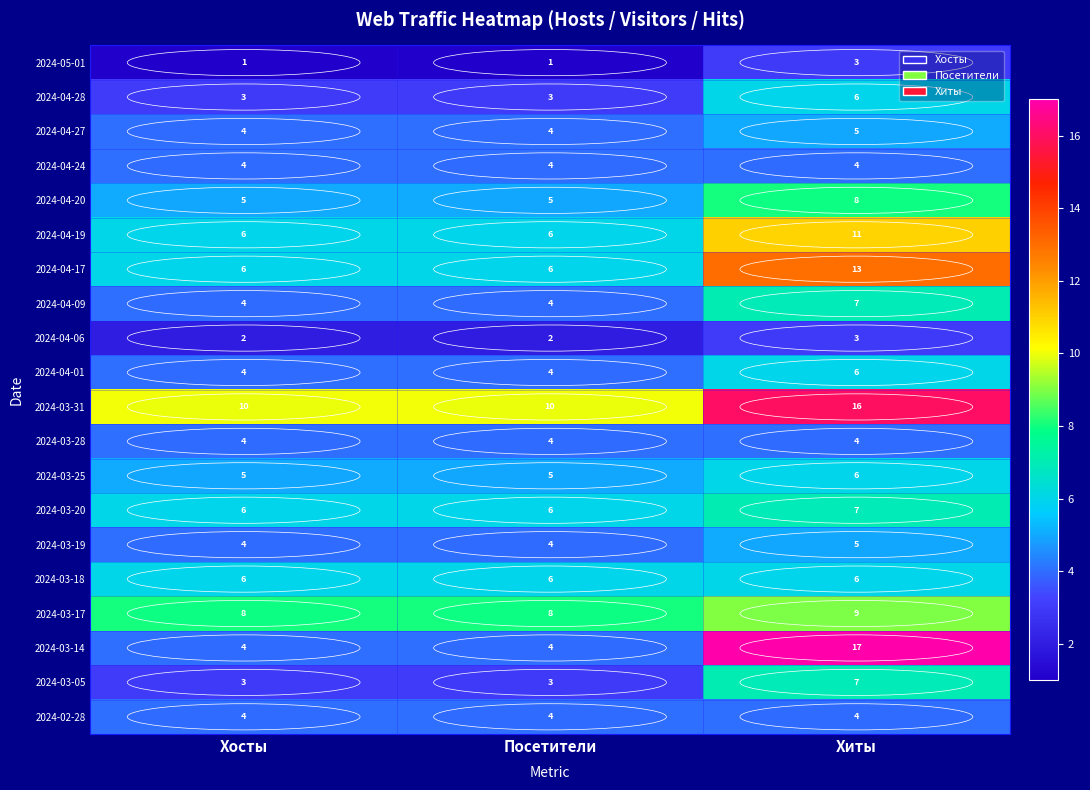

Which series changed the most between Посетители and Хиты?

2024-03-14